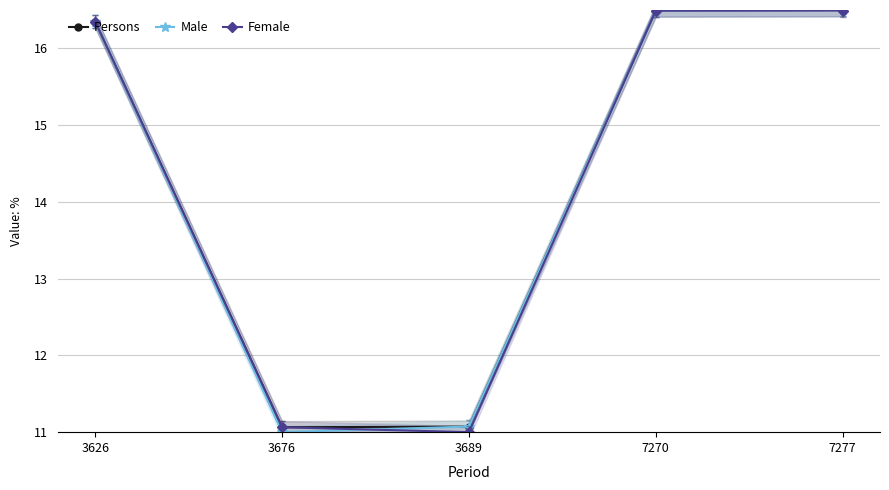

What are all the series names shown in the legend?

Persons, Male, Female